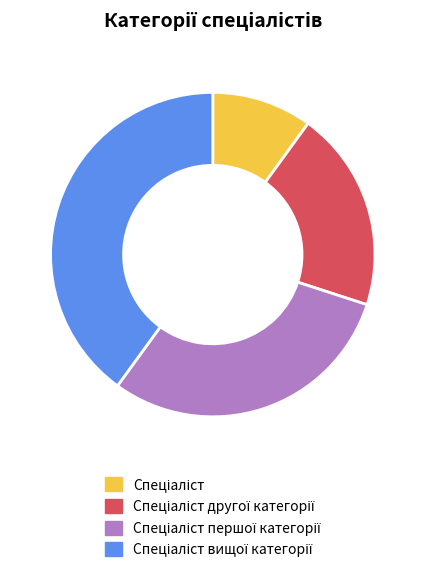

Count the number of slices in the pie.

4